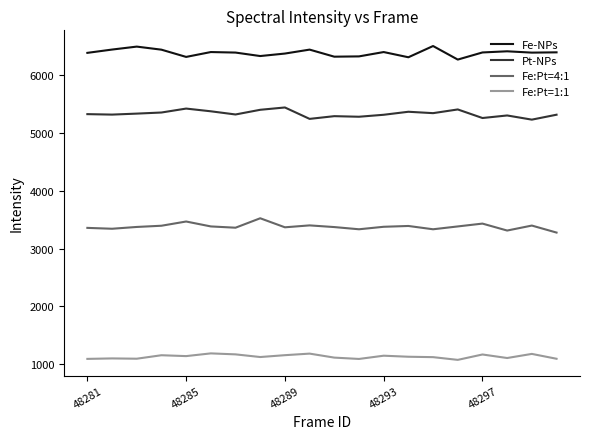

List the series in order of their peak value, lowest first.

Fe:Pt=1:1, Fe:Pt=4:1, Pt-NPs, Fe-NPs